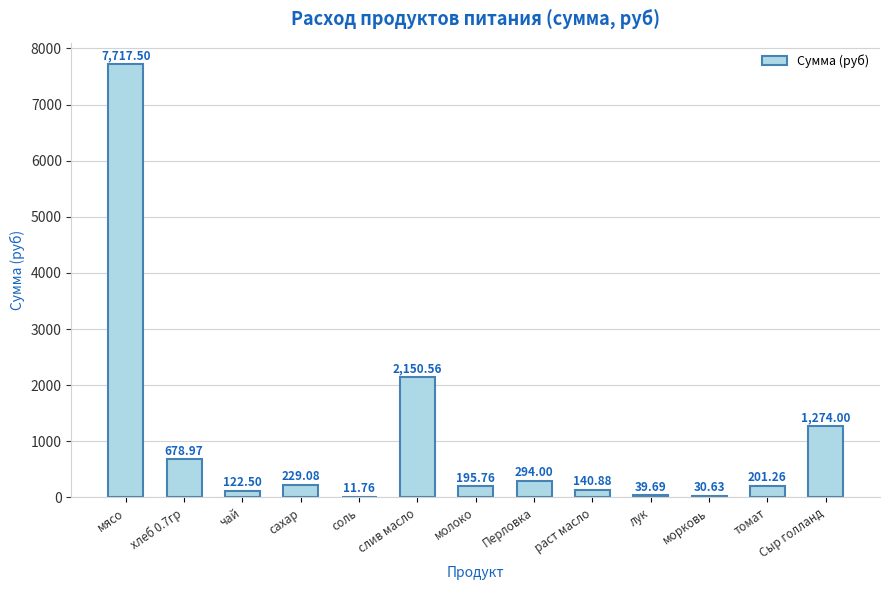

What is the sum of all values?

13086.6